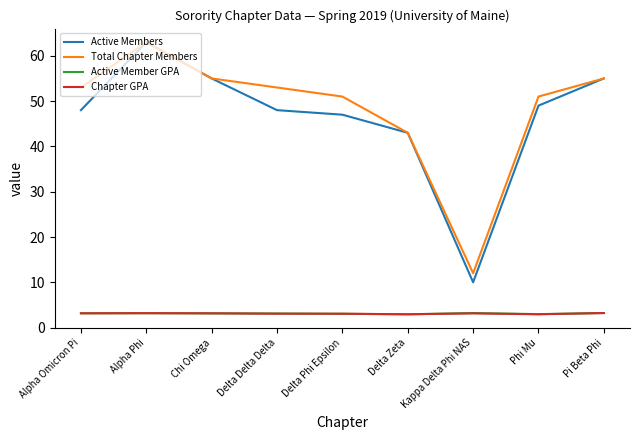

Where is Active Members nearest to the value 36?

Delta Zeta